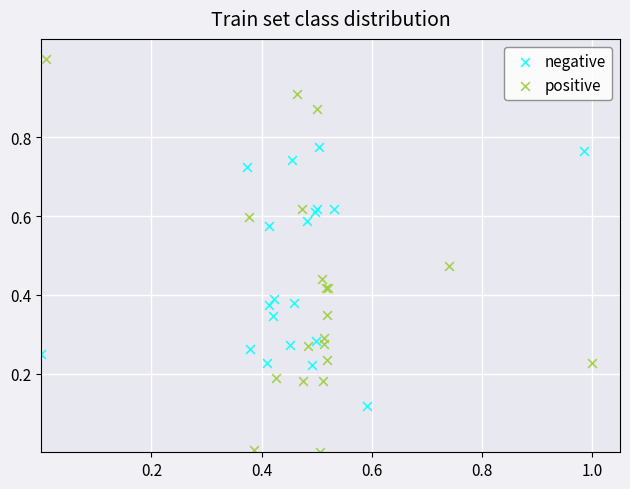

Which series contains the highest Y value?

positive